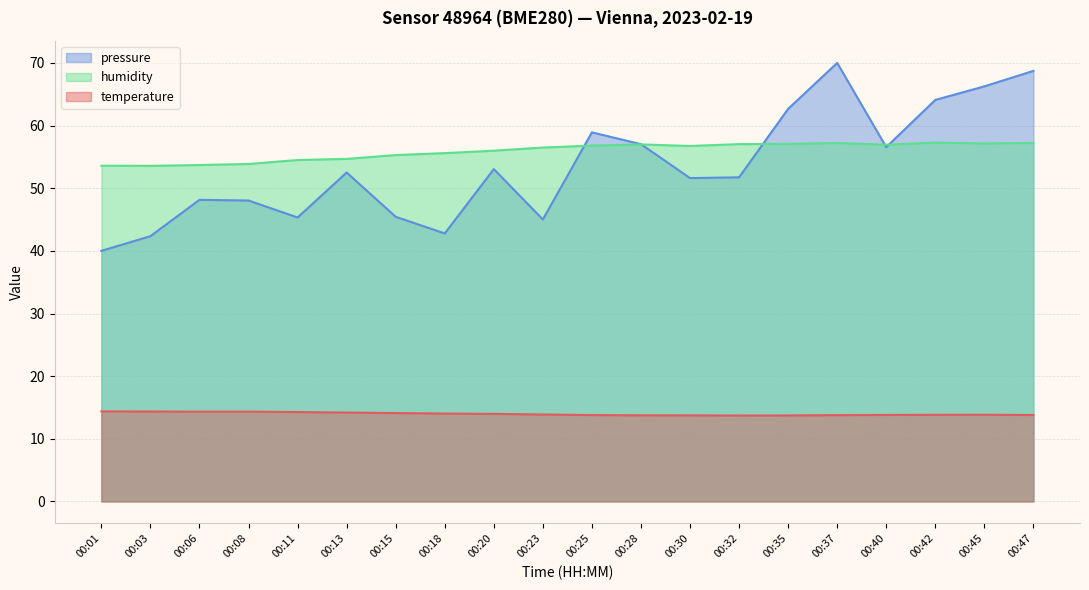

What is the average value of the humidity series?

55.9